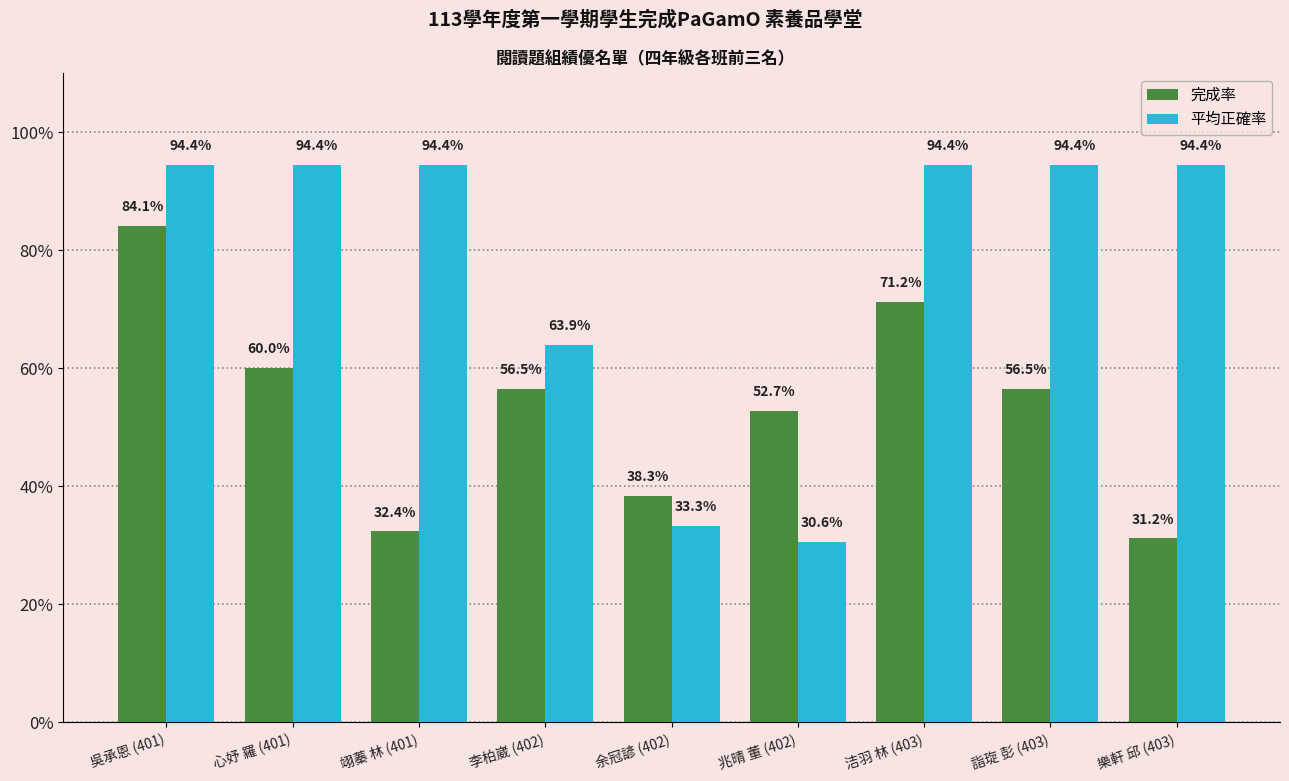

Which label corresponds to the largest value in the chart?

吳承恩 (401)